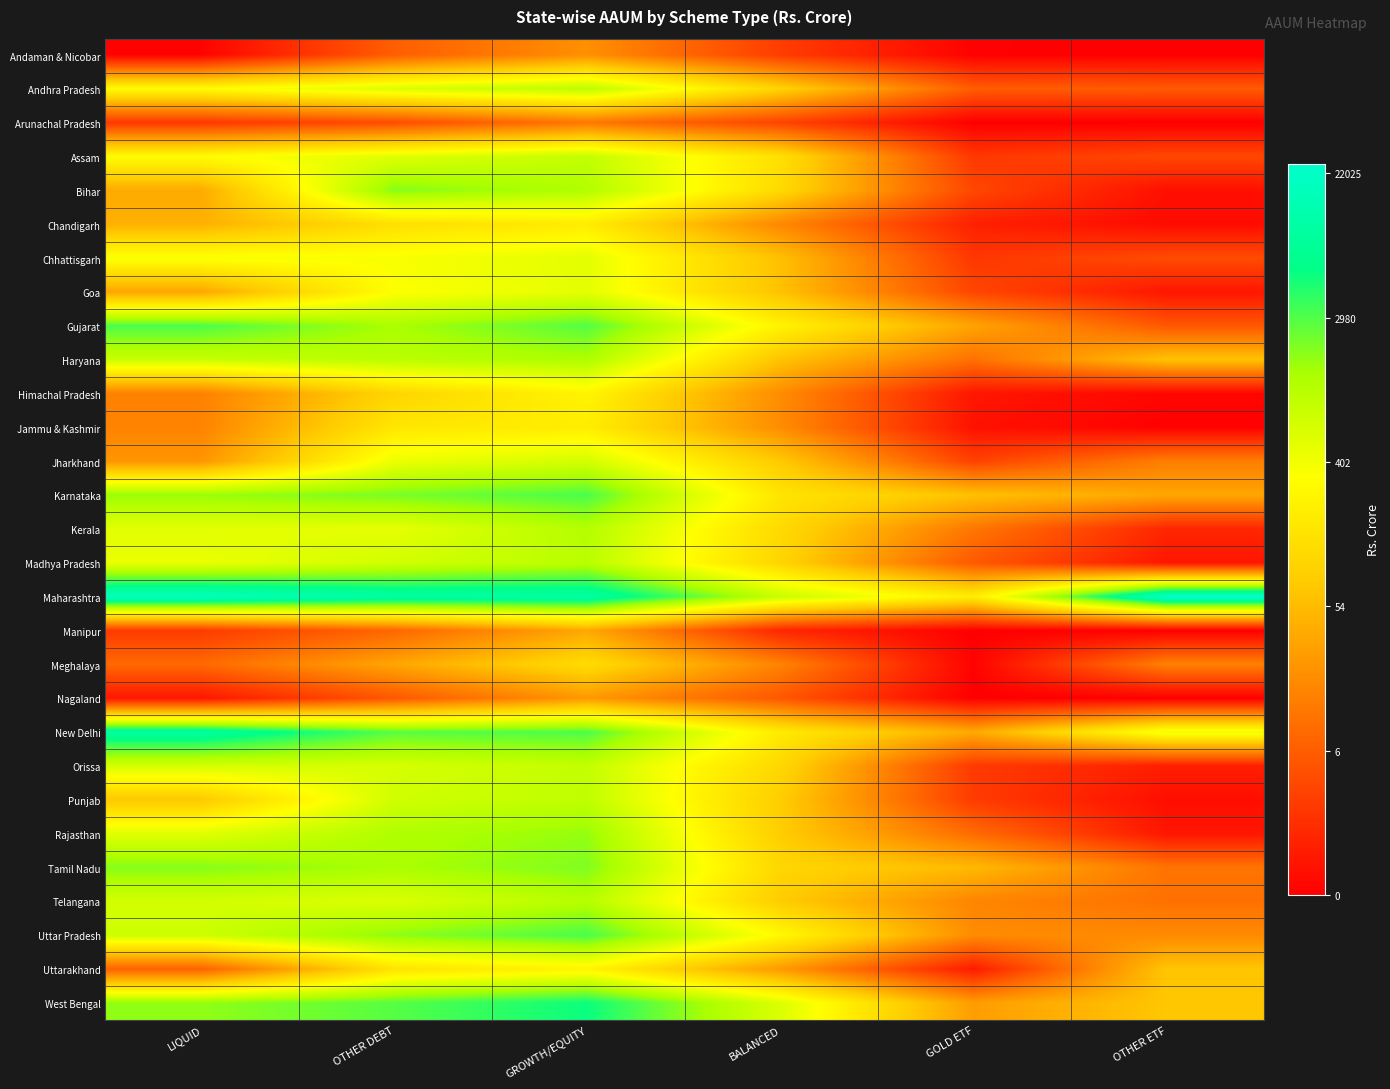

What is the difference between the highest and lowest values at GROWTH/EQUITY?

6.7